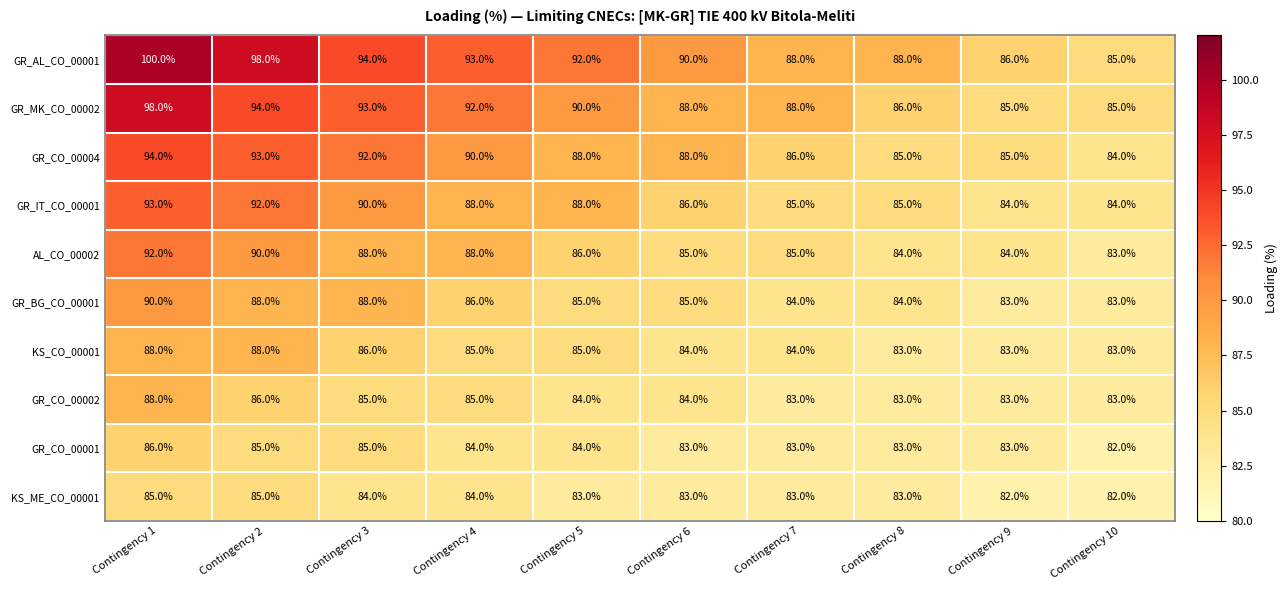

Which series changed the most between Contingency 6 and Contingency 9?

GR_AL_CO_00001